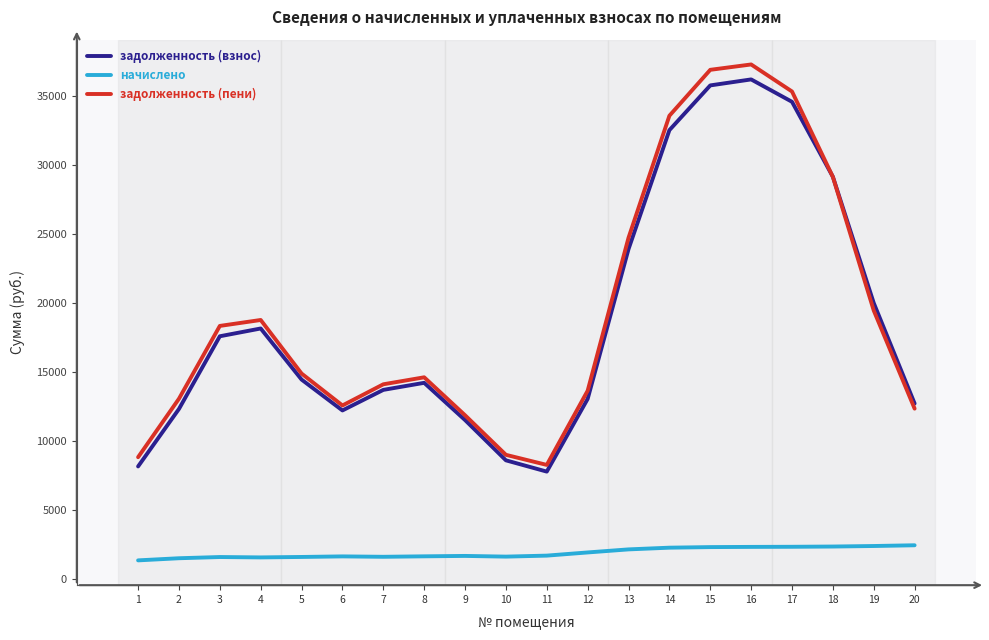

True or false: задолженность (пени) and начислено intersect in this chart.

False